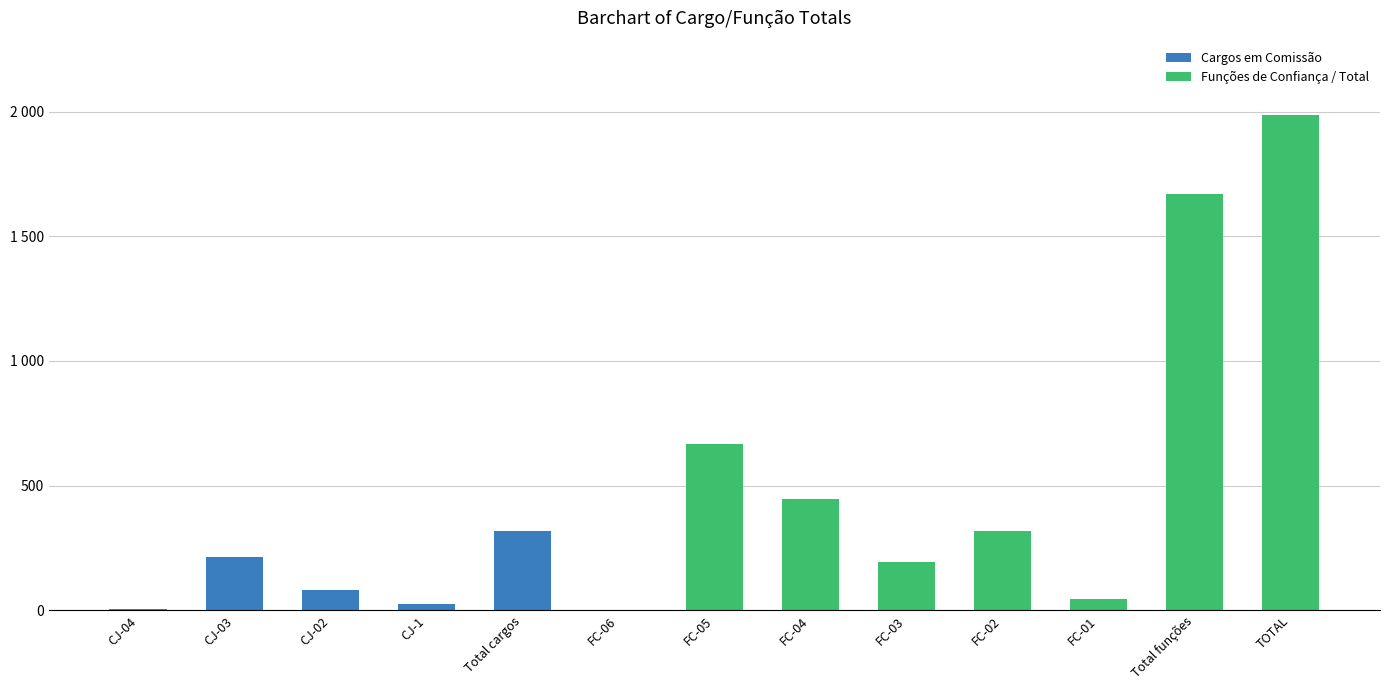

What is the change in value from CJ-03 to FC-06?

-212